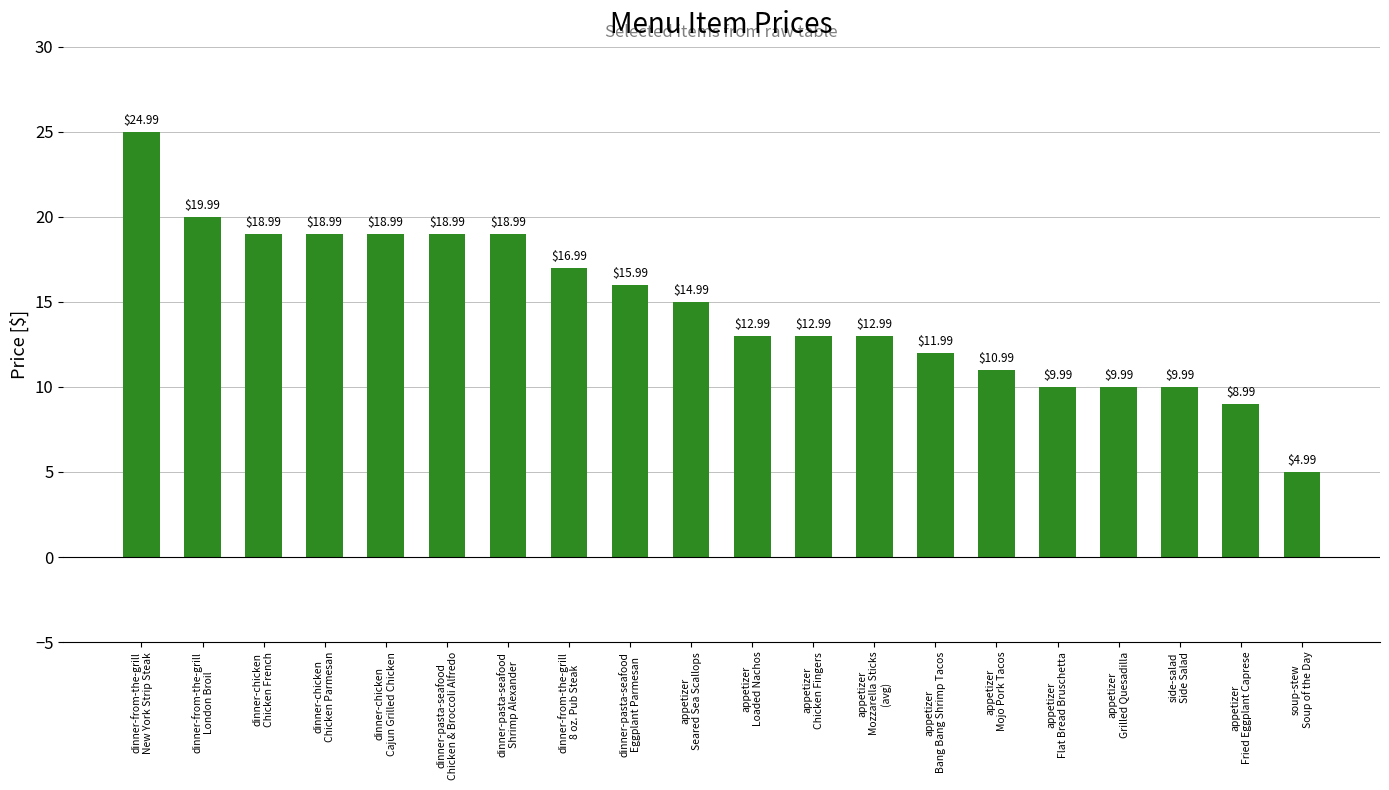

What position from the left is dinner-pasta-seafood
Shrimp Alexander?

7